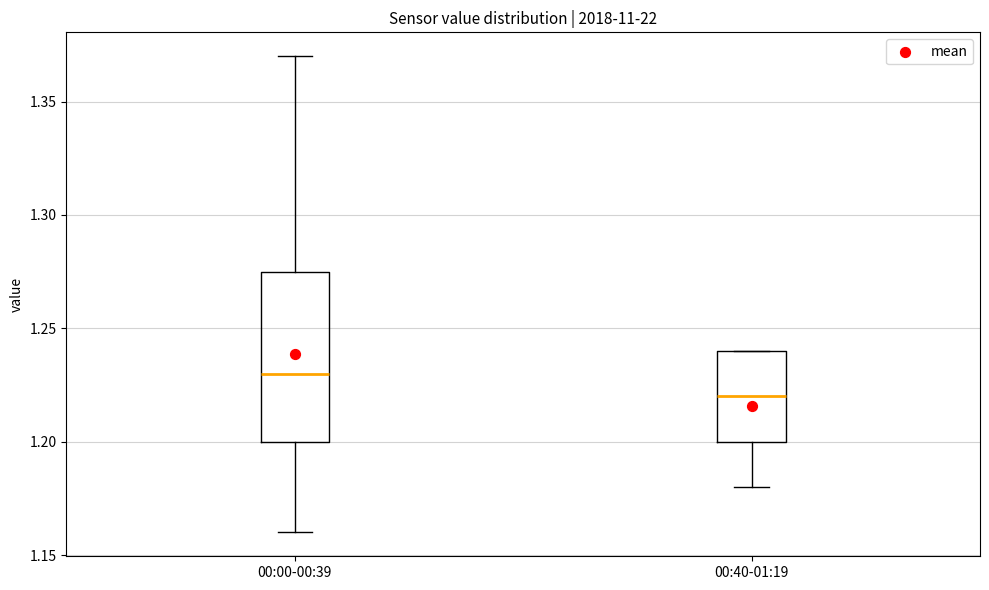

Where does the lower whisker of the box for 00:00-00:39 end on the y-axis? The values are not printed on the chart, so give them approximately, as read against the axis.

1.160